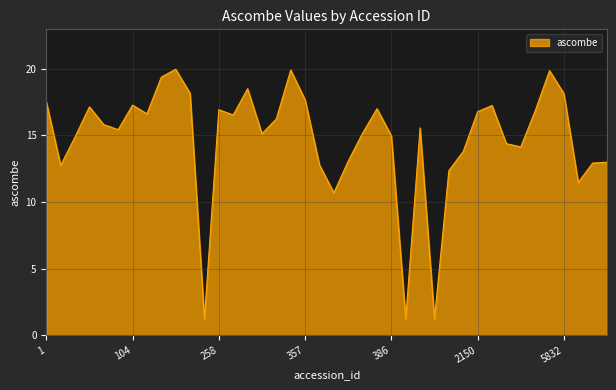

What is the minimum value shown in the chart?

1.2